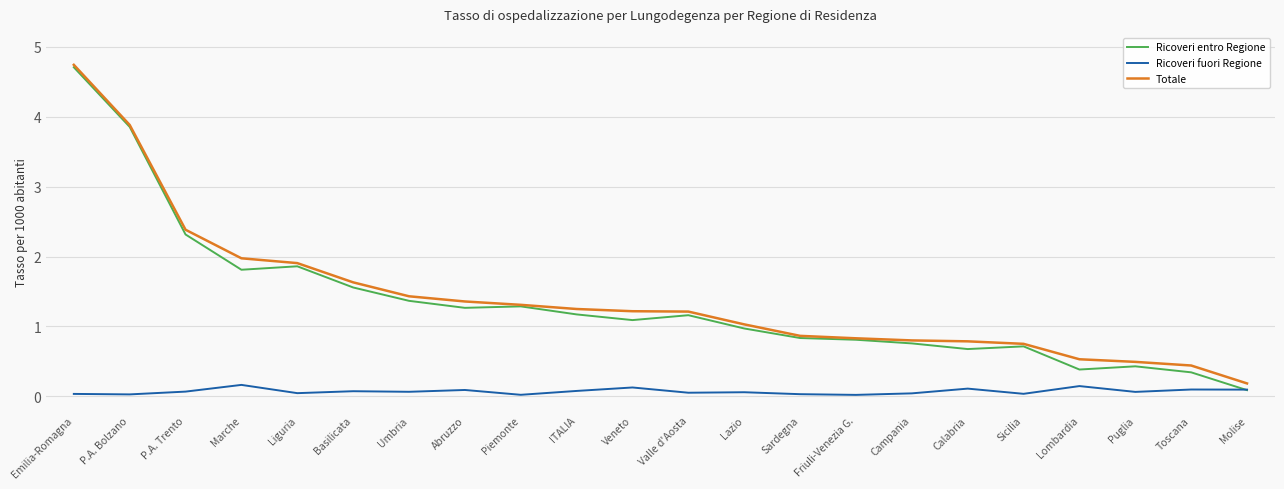

Which category has the highest value across all series?

Emilia-Romagna